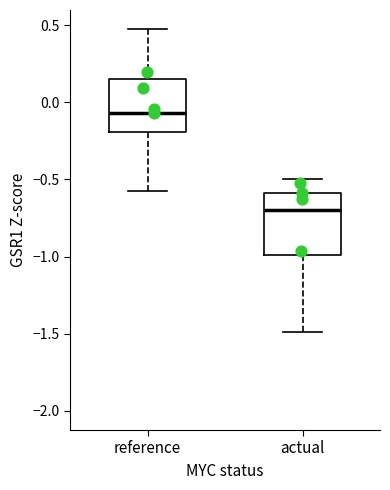

Comparing the boxes themselves (not the whiskers), which one is the tallest?

actual